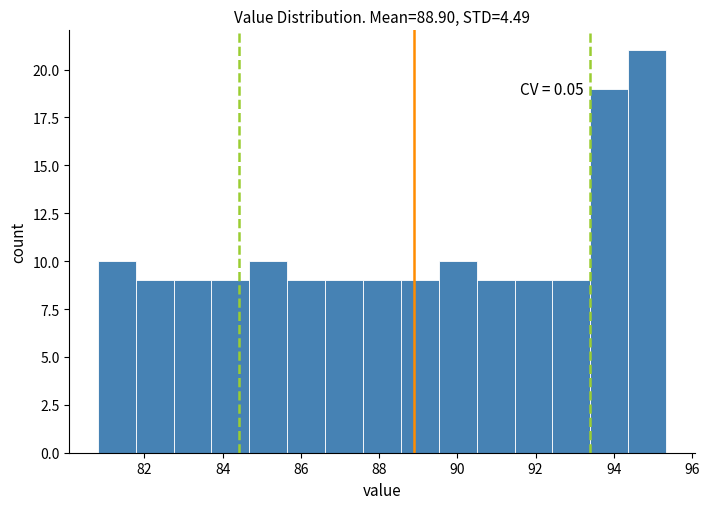

Which range on the x-axis has the tallest bar?

94.4 to 95.4